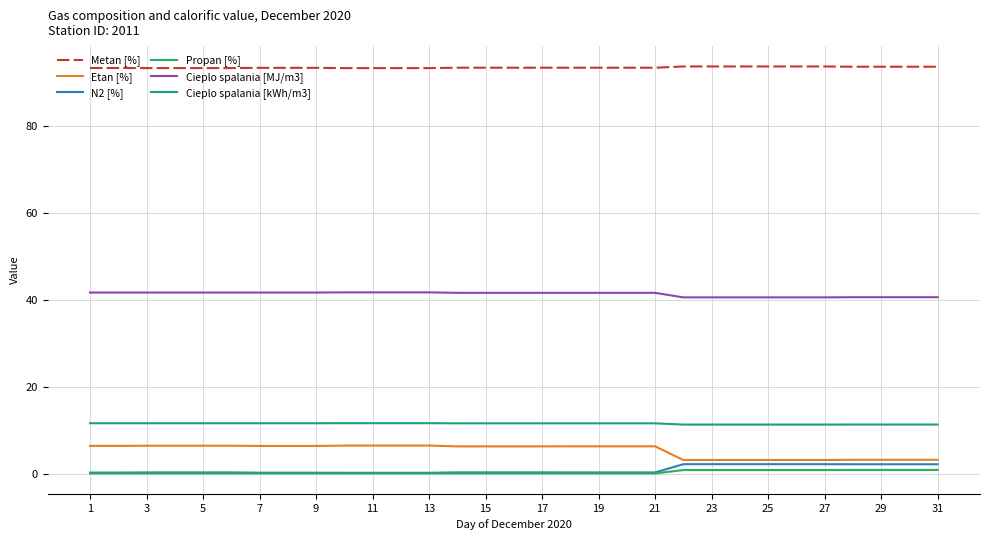

What is the lowest value of the Metan [%] series?

93.4